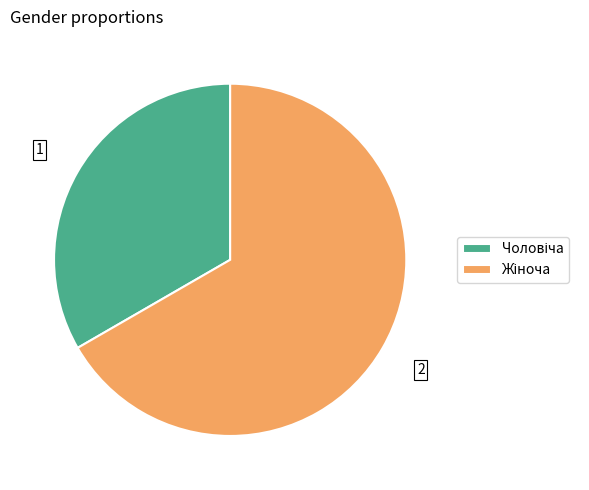

Does any single category account for the majority?

Yes